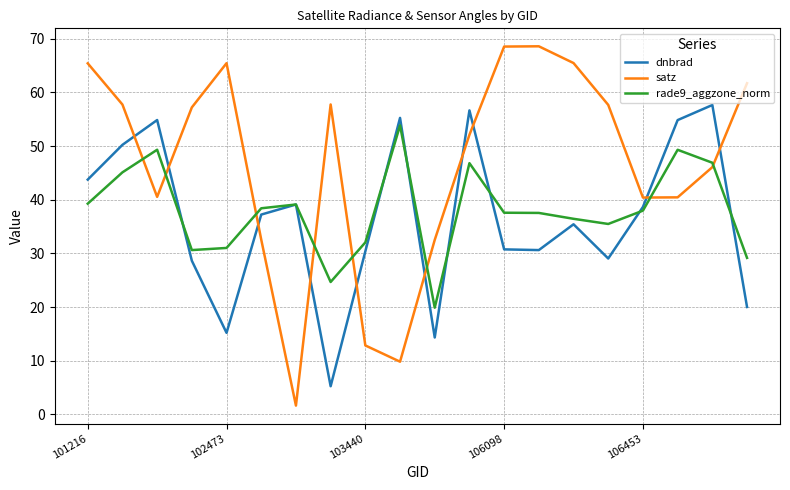

What is the minimum value for satz?

1.7